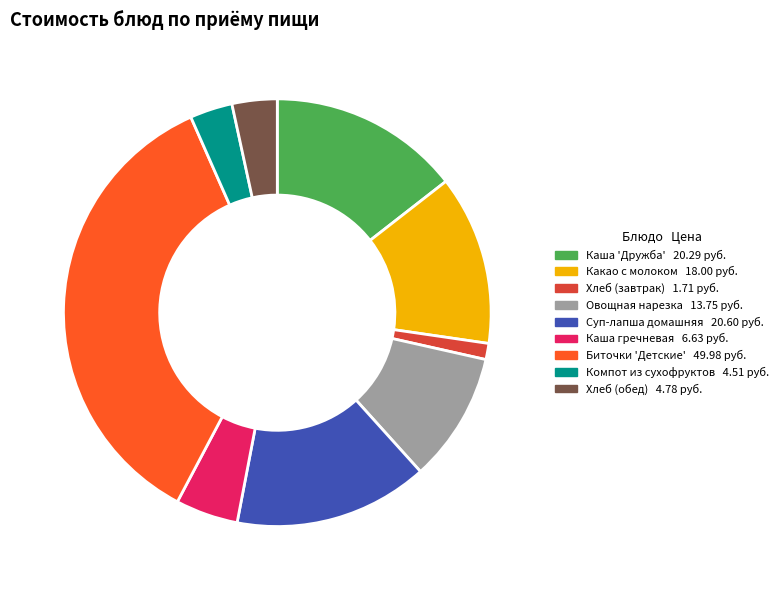

How many segments does this pie chart have?

9